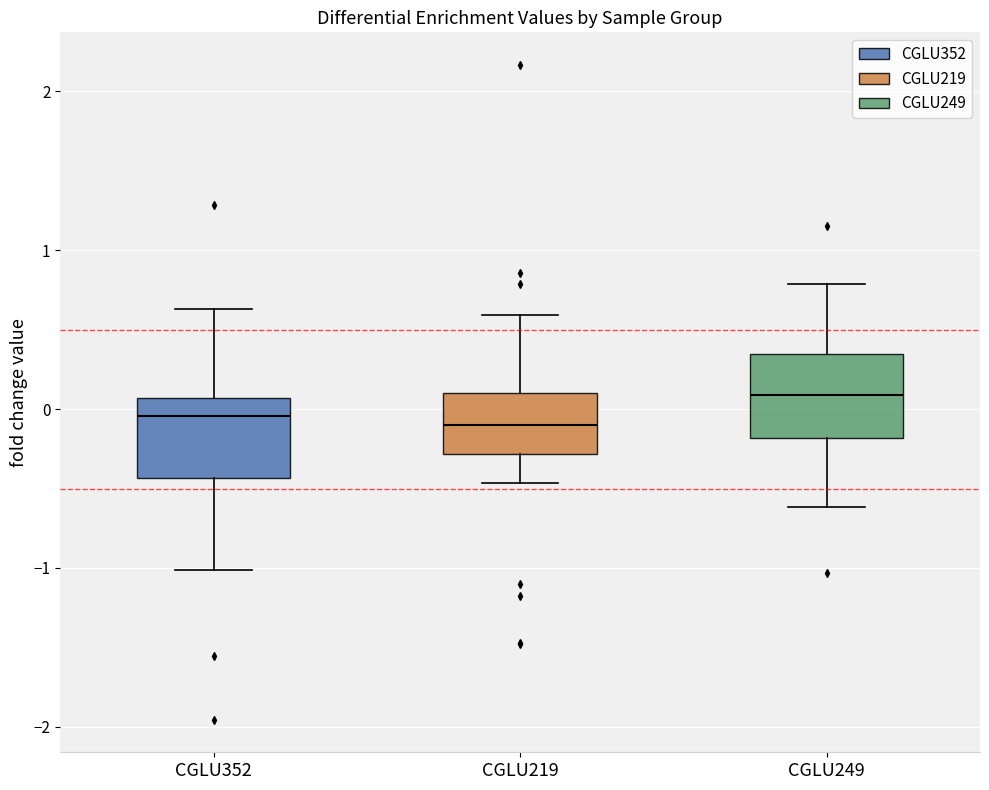

Where does the upper whisker of the box for CGLU219 end on the y-axis? The values are not printed on the chart, so give them approximately, as read against the axis.

0.6